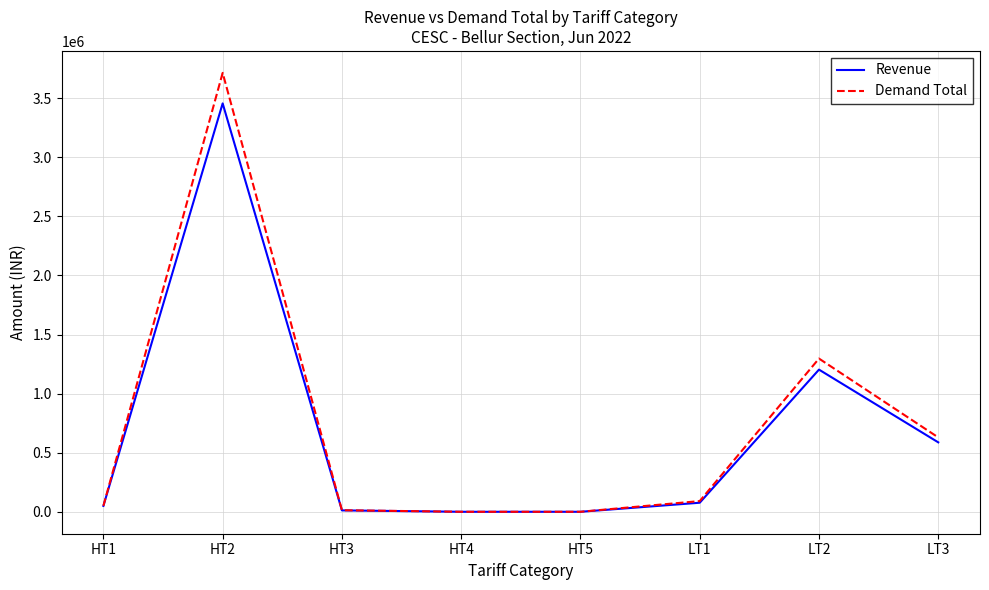

What is the sum of the Revenue values at HT3 and LT3?

599480.2